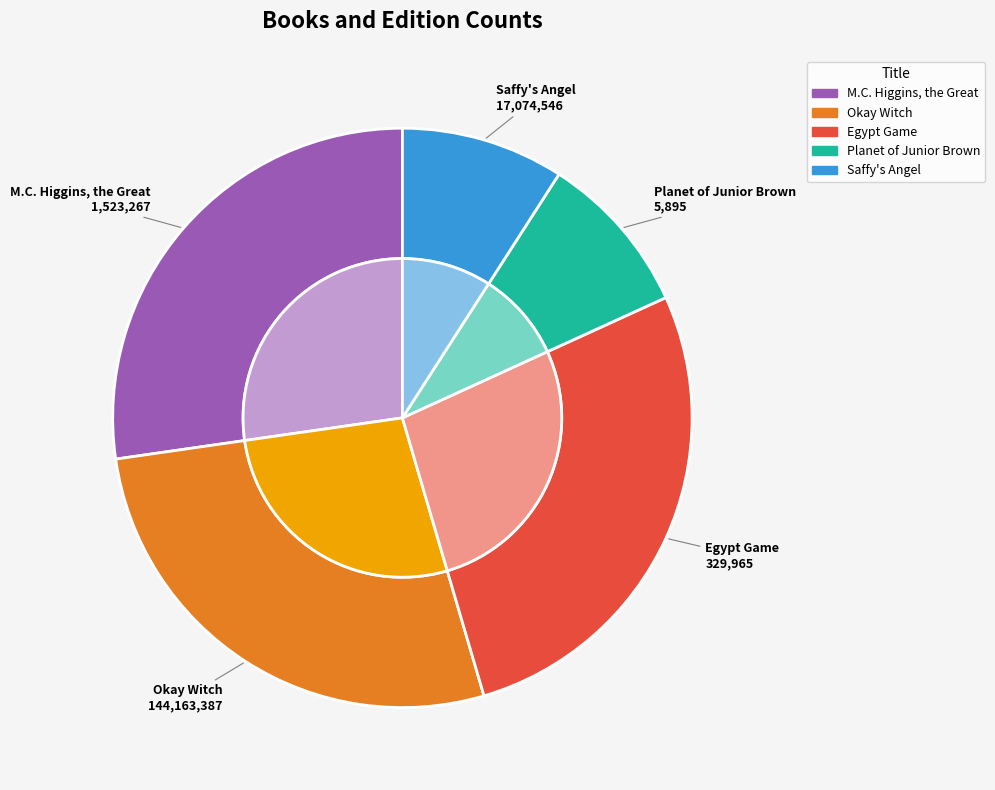

Is Planet of Junior Brown the majority of the pie?

No